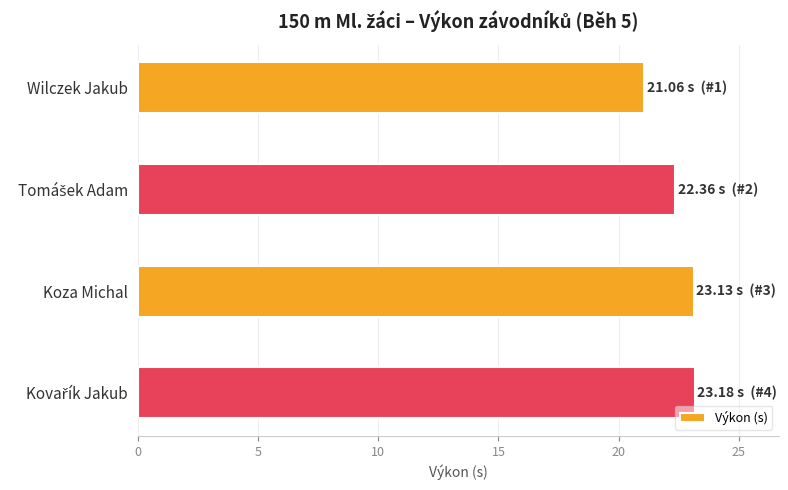

How many values are below 23?

2